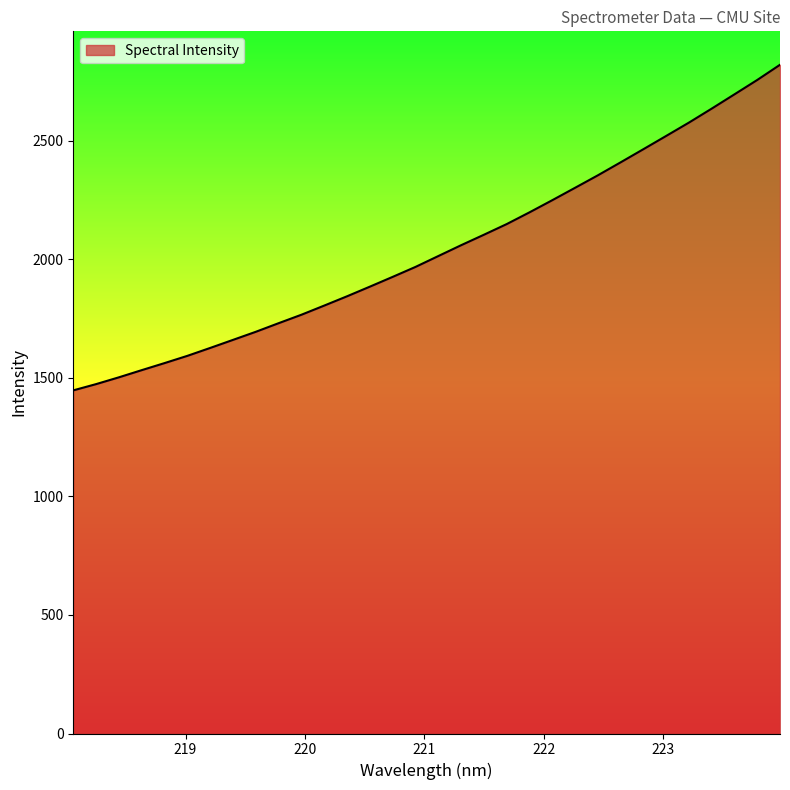

What is the difference between the maximum and minimum values?

1373.4